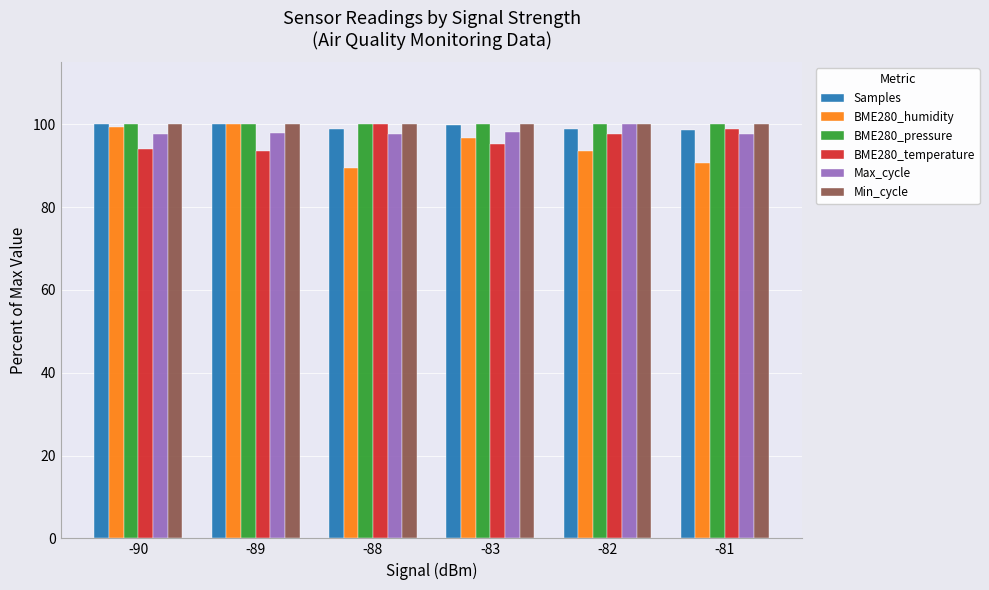

What is the minimum value for Min_cycle?

100.0